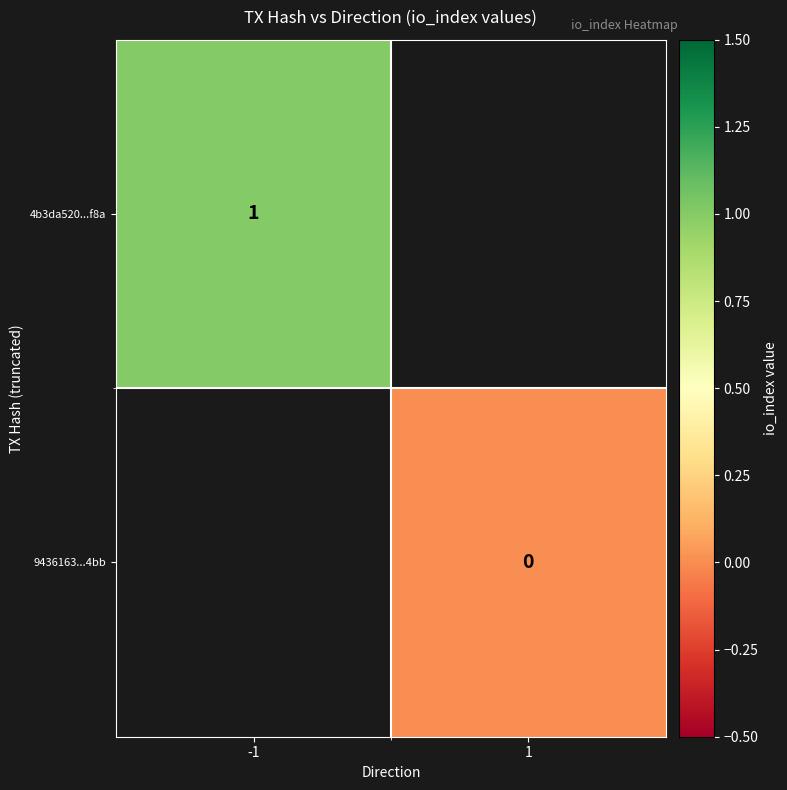

Is the value of 4b3da520...f8a at -1 greater than the value of 9436163...4bb at 1?

Yes